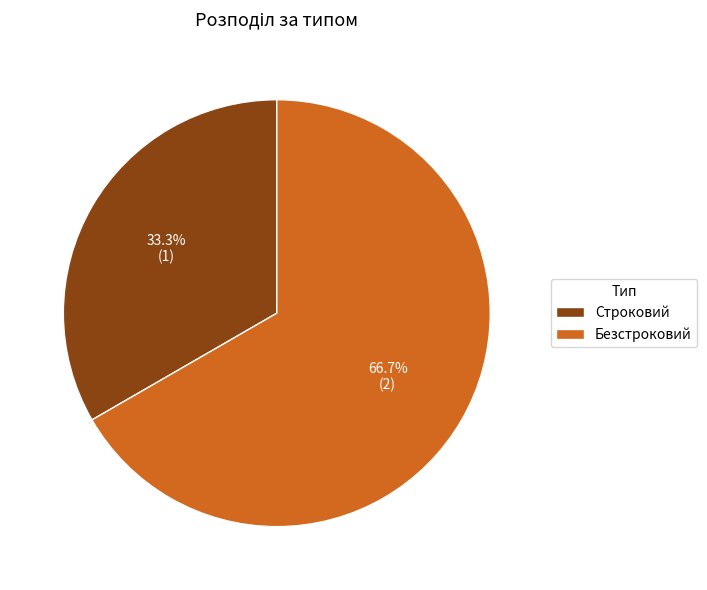

Which category accounts for the majority?

Безстроковий